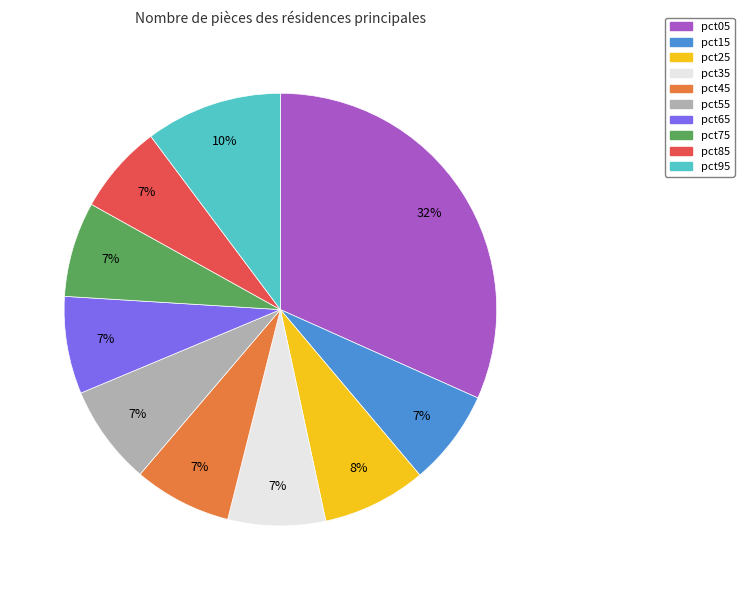

What percentage is the pct95 slice, to the nearest percent?

10%